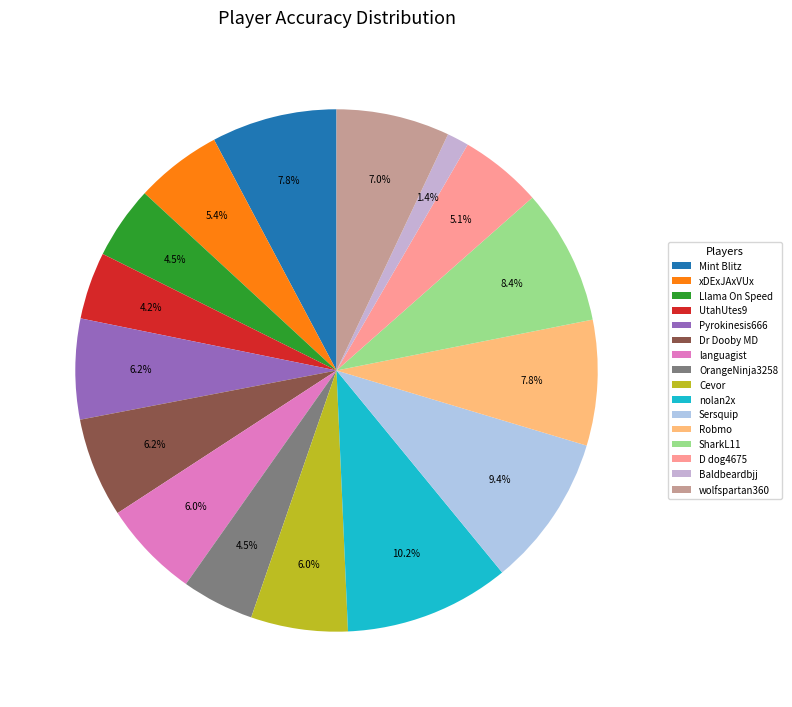

True or false: Dr Dooby MD accounts for 6% of the total.

True